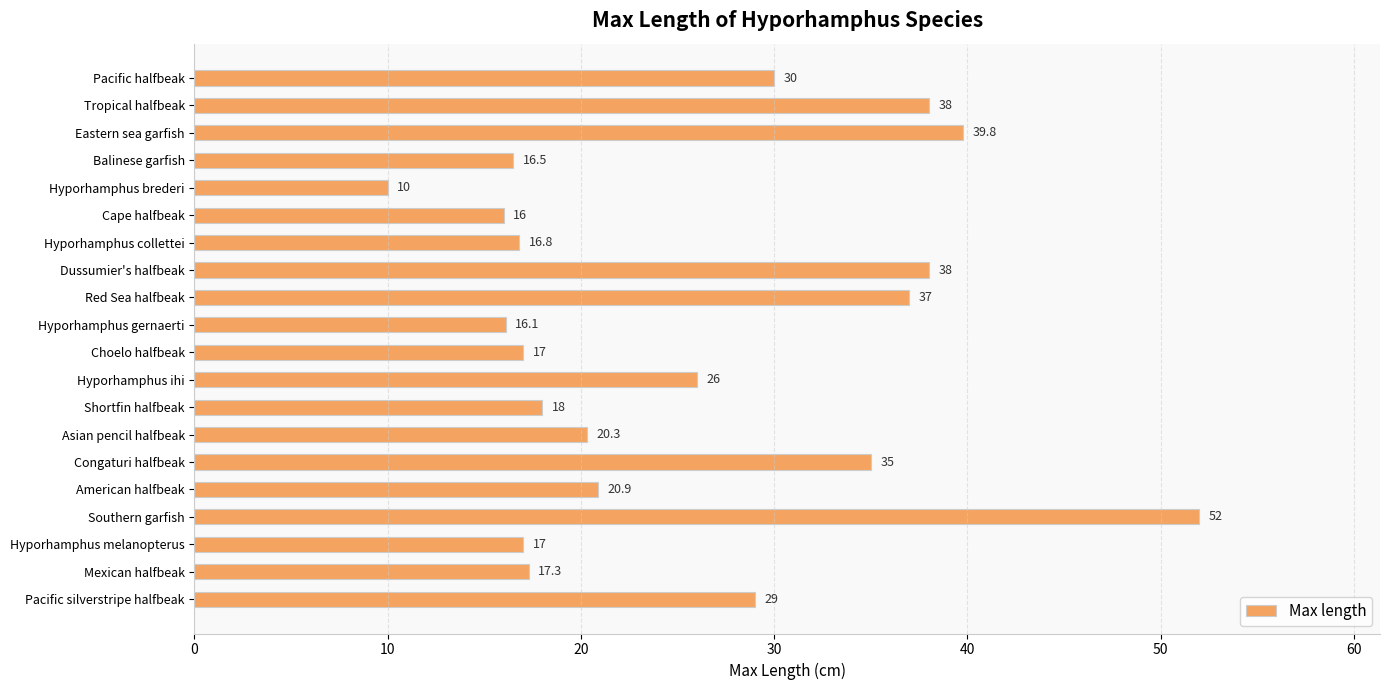

Approximately how many times larger is the value at Hyporhamphus collettei compared to Hyporhamphus brederi?

1.7